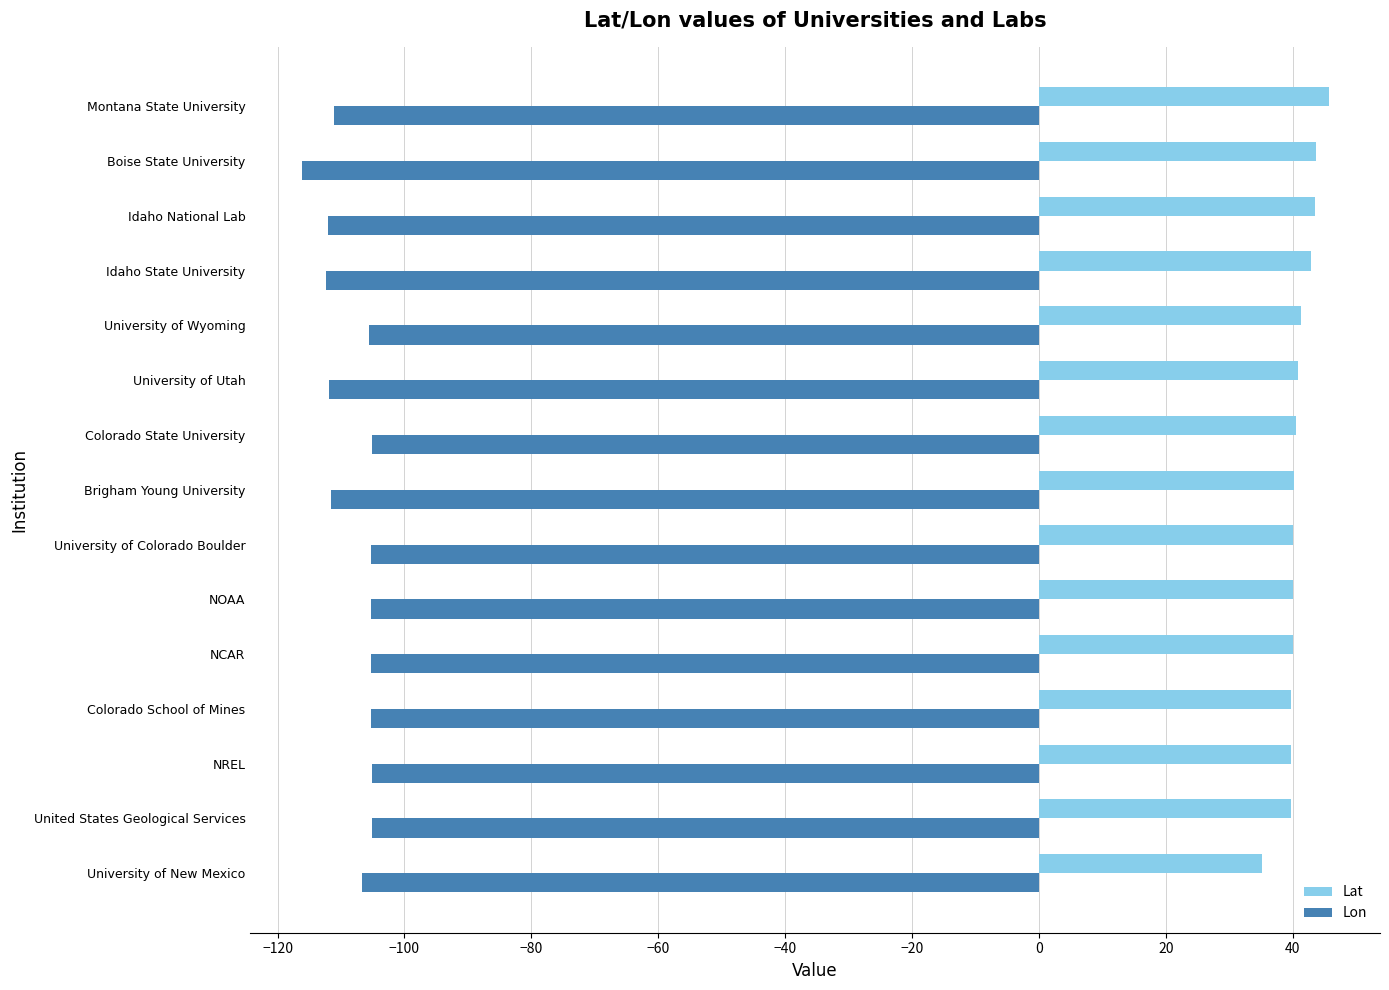

What is the approximate value of Lat at Montana State University?

45.7